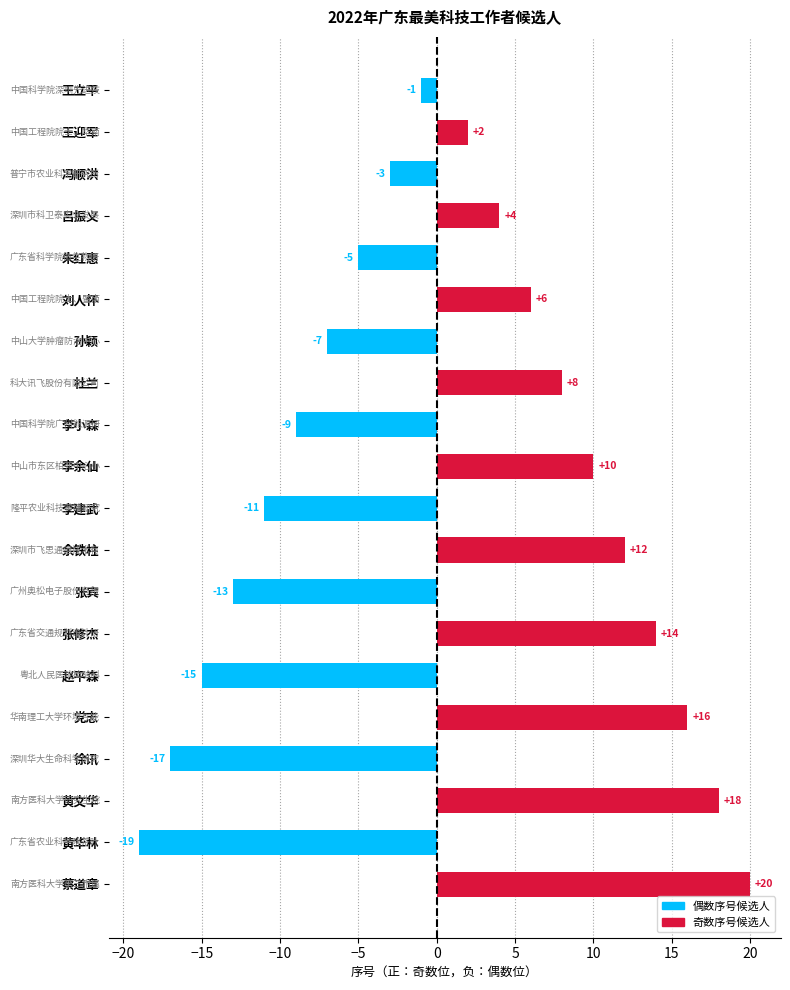

Rank the categories by value from lowest to highest.

黄华林, 徐讯, 赵平森, 张宾, 李建武, 李小森, 孙颖, 朱红惠, 冯顺洪, 王立平, 王迎军, 吕振义, 刘人怀, 杜兰, 李余仙, 余铁柱, 张修杰, 党志, 黄文华, 蔡道章